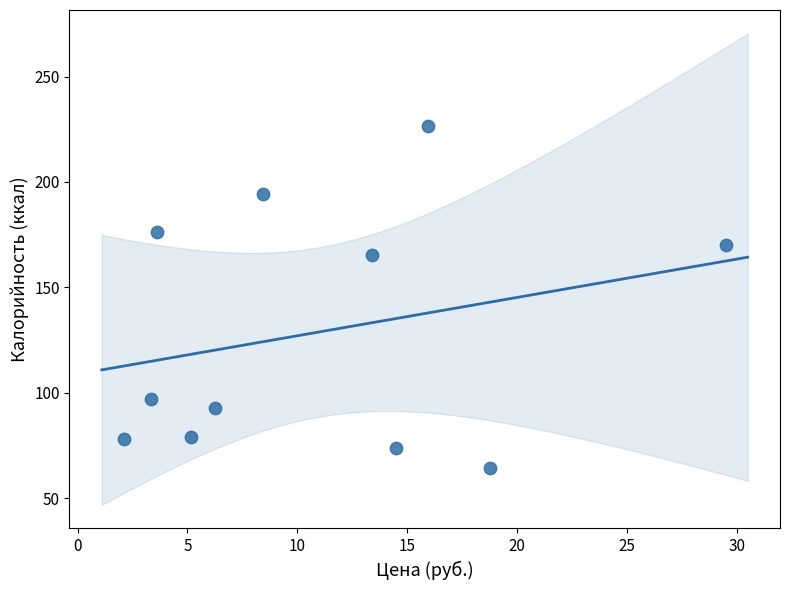

What is the average Y value?

128.9